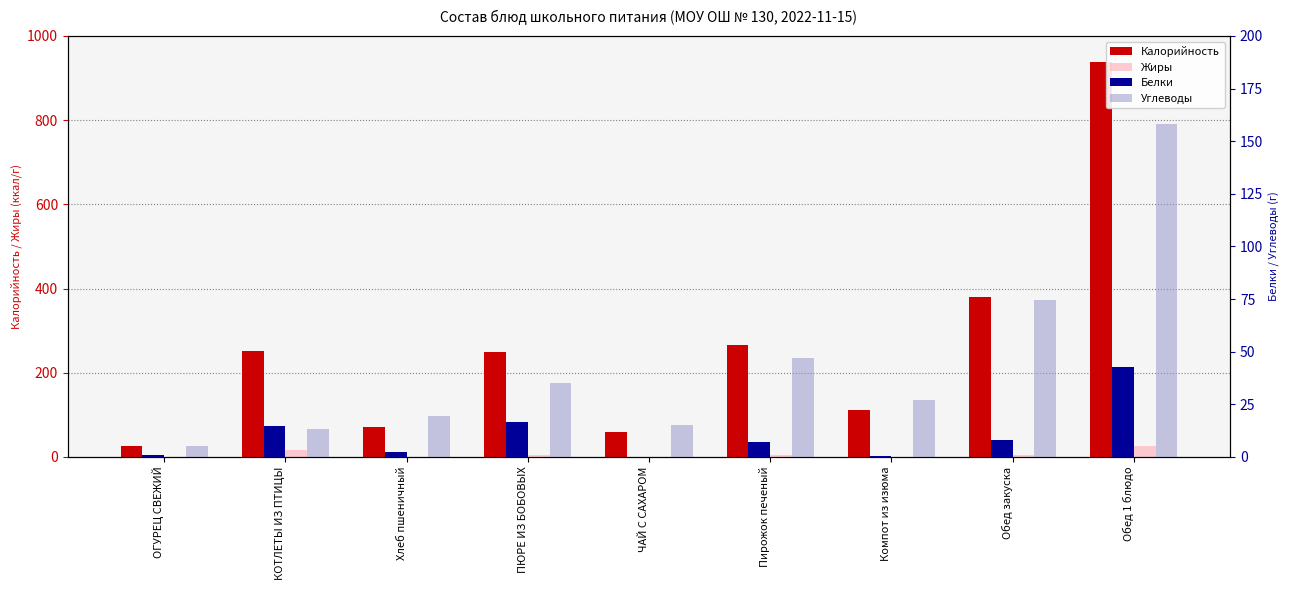

How many categories are shown in the chart?

9